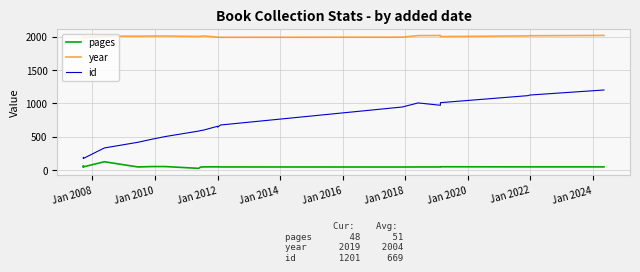

At Jan 2008, list the series in order from largest to smallest.

year, id, pages